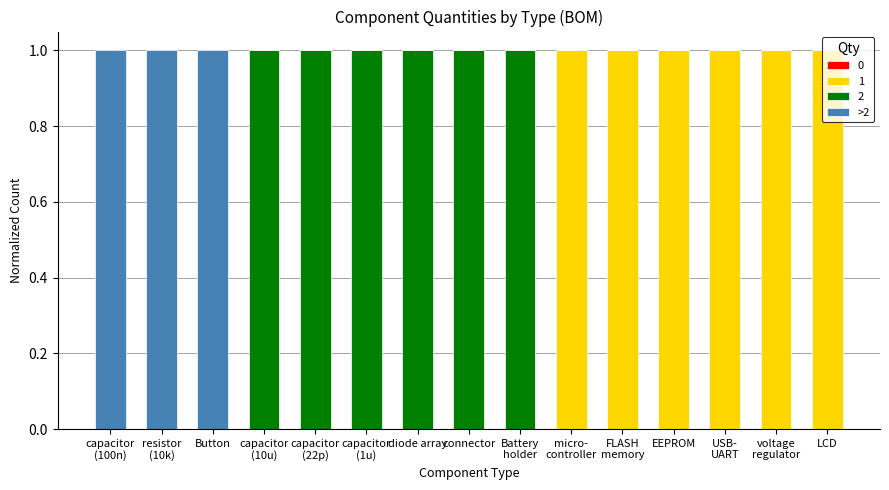

The value of 1 at EEPROM is 1. True or false?

True